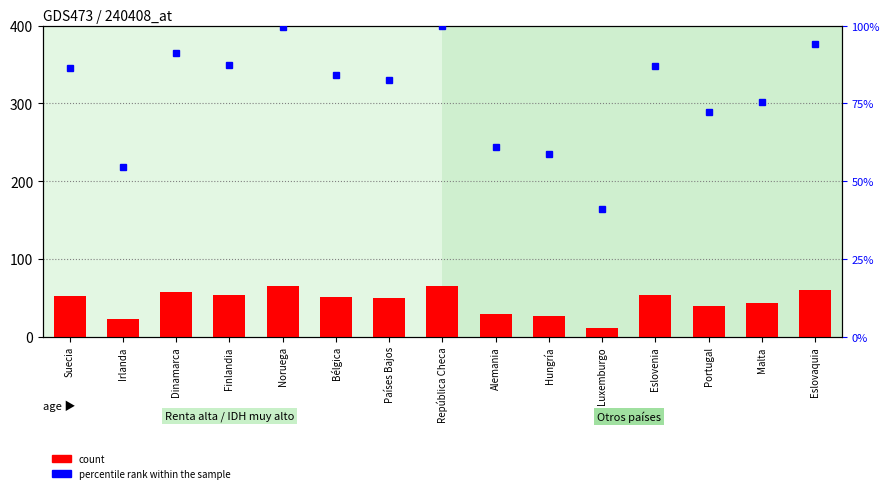

What are all the series names shown in the legend?

count, percentile rank within the sample